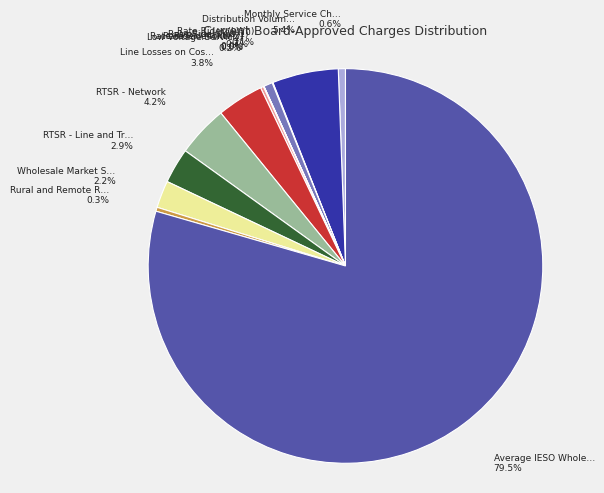

Which slice is the largest?

Average IESO Wholesale Market Price